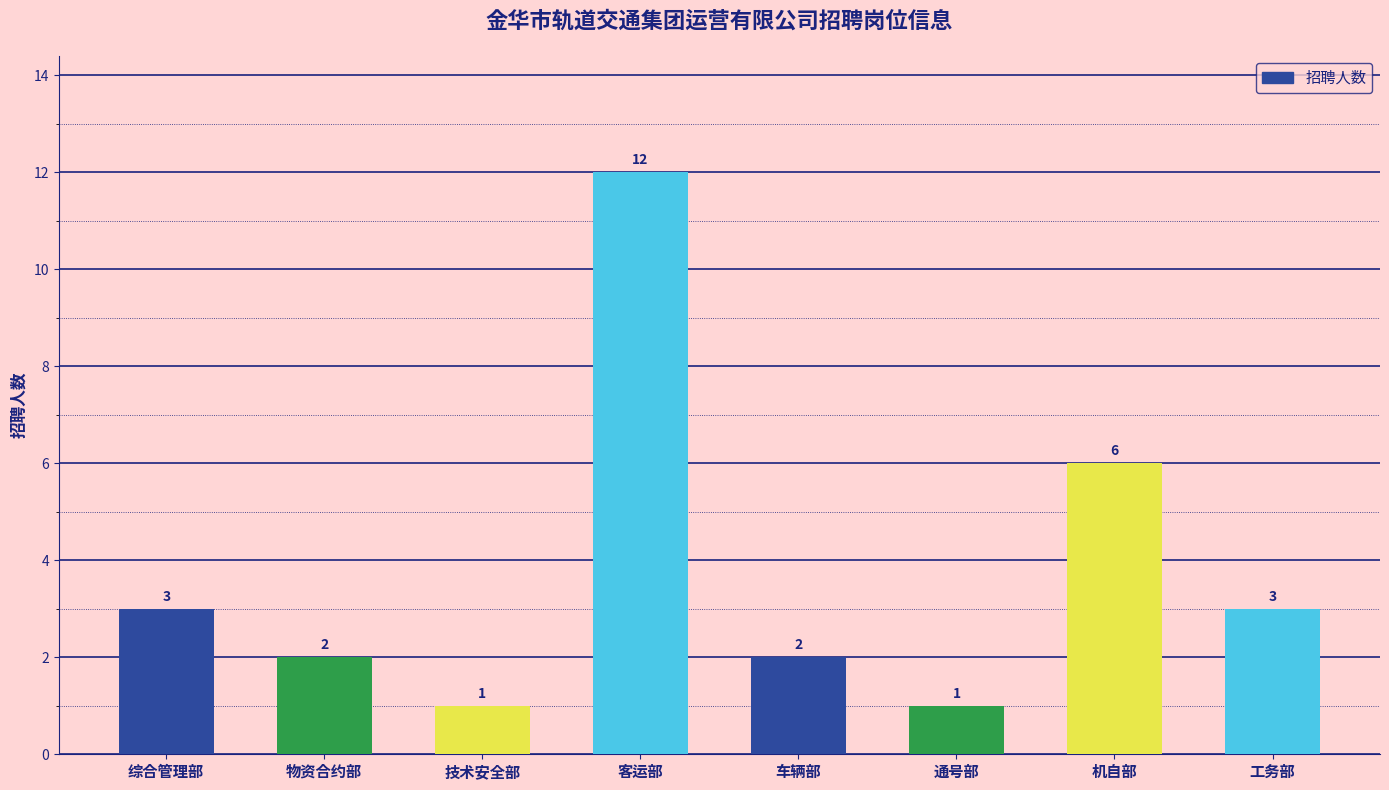

Reading left to right, list all the values displayed in this chart.

3	2	1	12	2	1	6	3